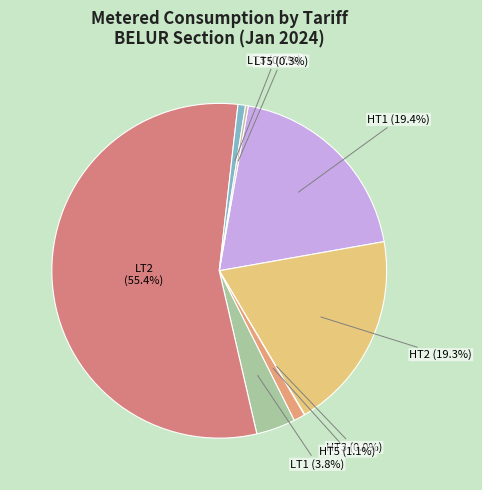

Which has a higher value, LT3 or LT2?

LT2